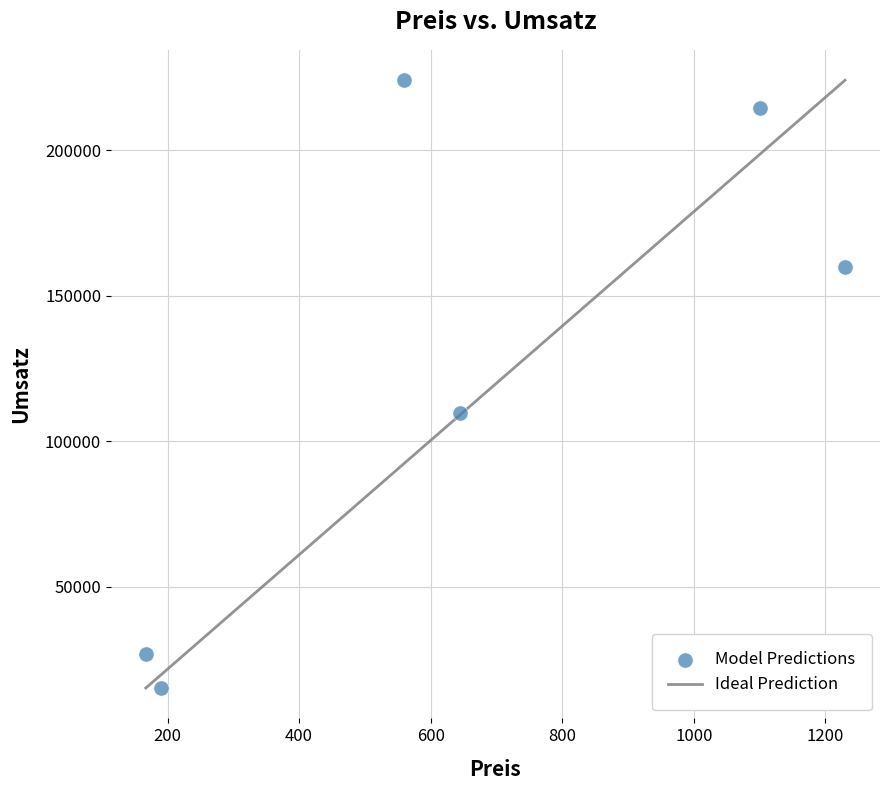

What Y value in the scatter plot is closest to 119600?

109650